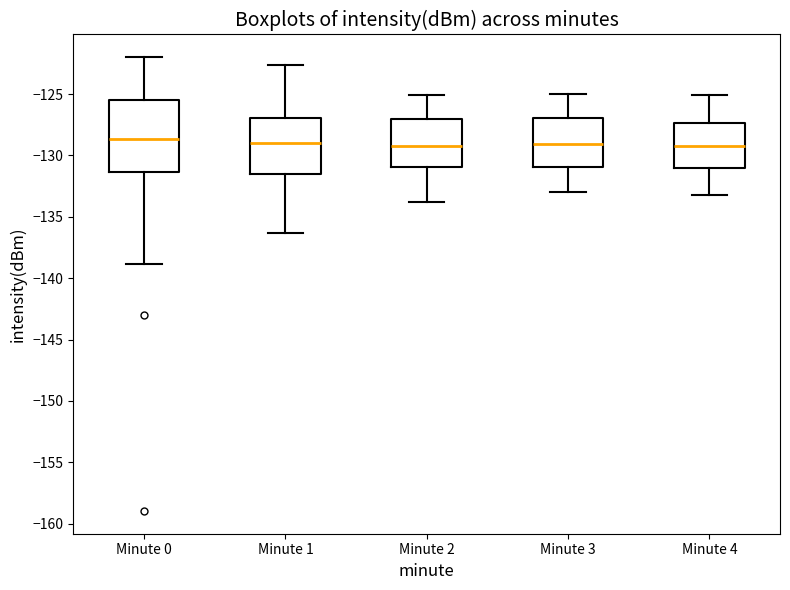

Reading left to right, read every box against the y-axis: the position of its median line, the range the box covers, and the ends of its whiskers. The values are not printed on the chart, so give them approximately, as read against the axis.

Minute 0: median -128.5, box -131.5 to -125.5, whiskers -139.0 to -122.0
Minute 1: median -129.0, box -131.5 to -127.0, whiskers -136.5 to -122.5
Minute 2: median -129.0, box -131.0 to -127.0, whiskers -134.0 to -125.0
Minute 3: median -129.0, box -131.0 to -127.0, whiskers -133.0 to -125.0
Minute 4: median -129.0, box -131.0 to -127.5, whiskers -133.0 to -125.0